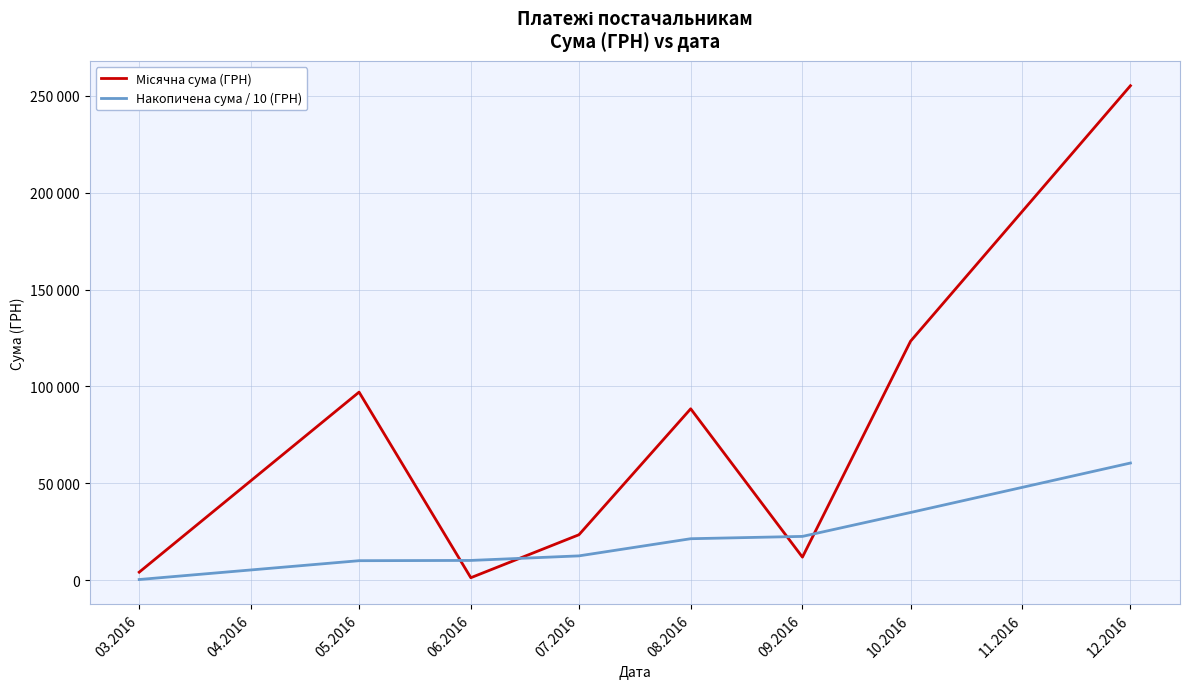

Which series has the largest total across all categories?

Місячна сума (ГРН)